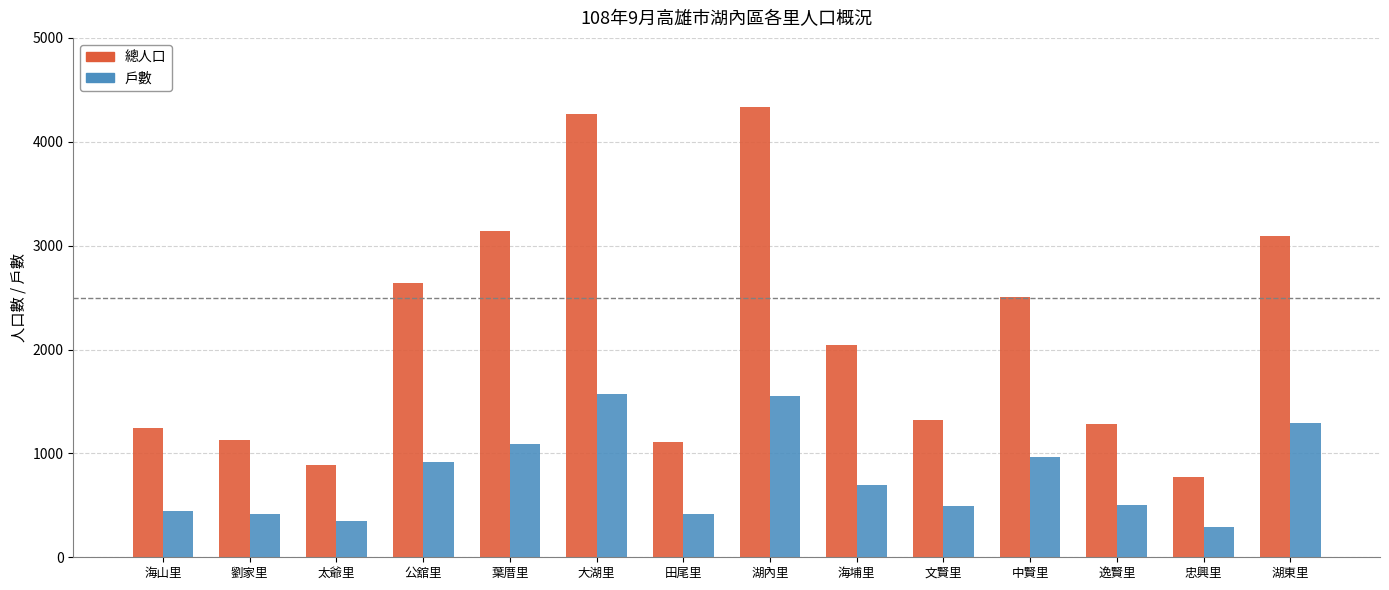

What is the greatest value displayed?

4332